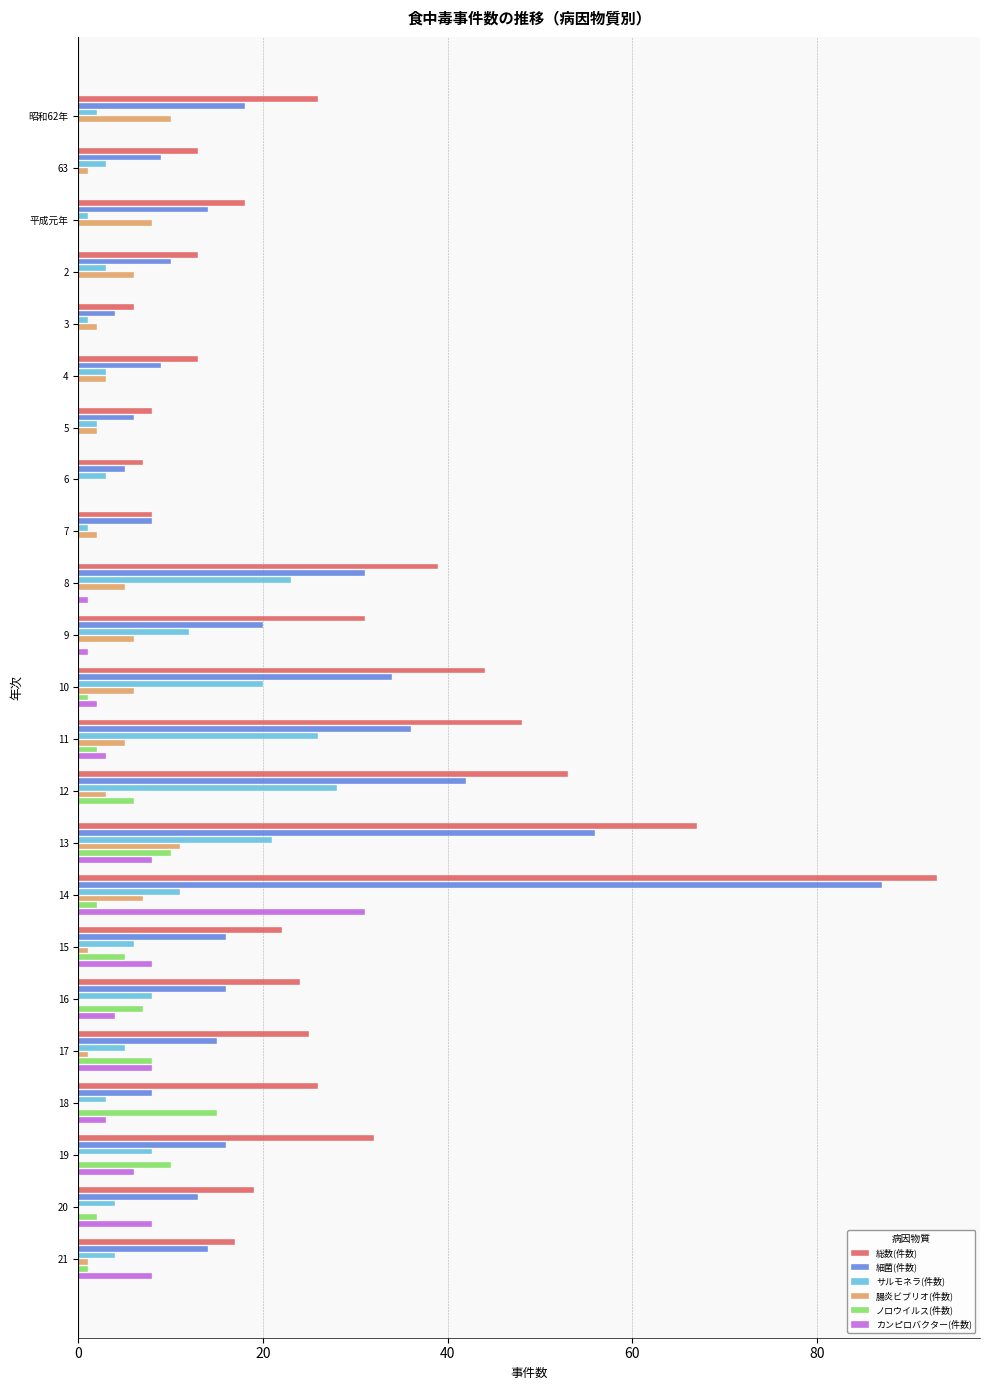

Which series has the largest range (max minus min)?

総数(件数)